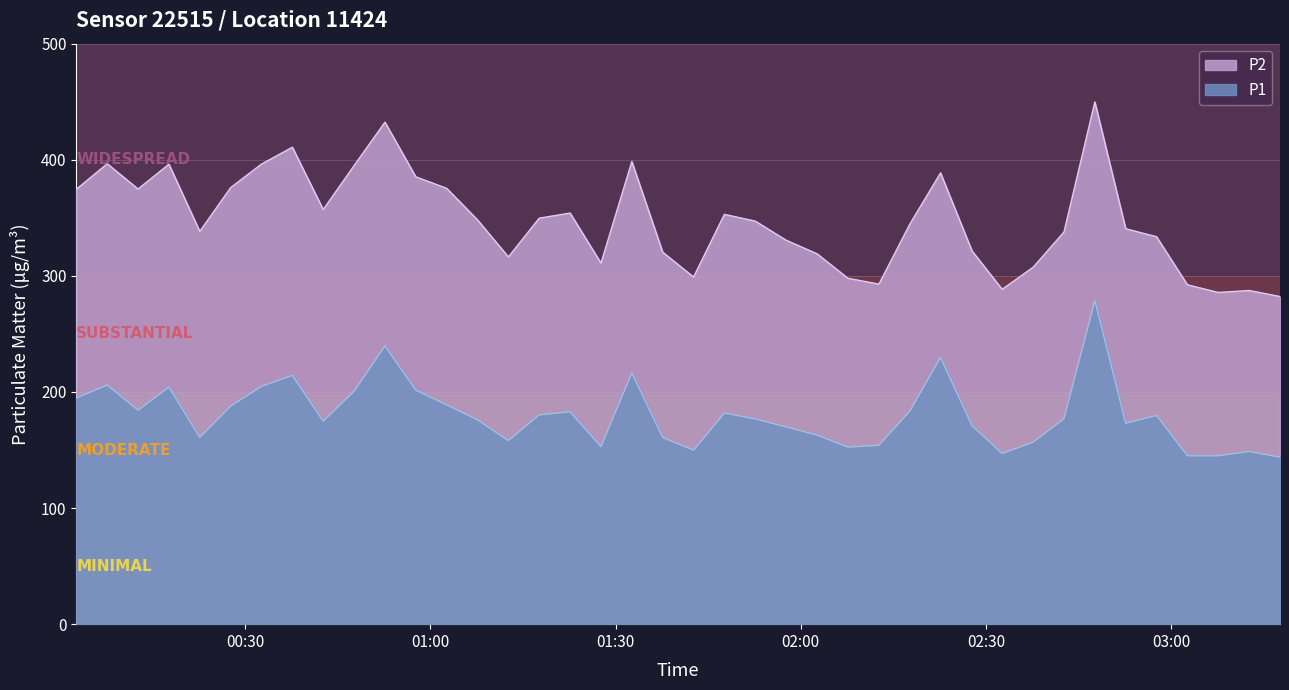

The value of P2 at 2024-02-04T00:22:38 is 338.3. True or false?

True